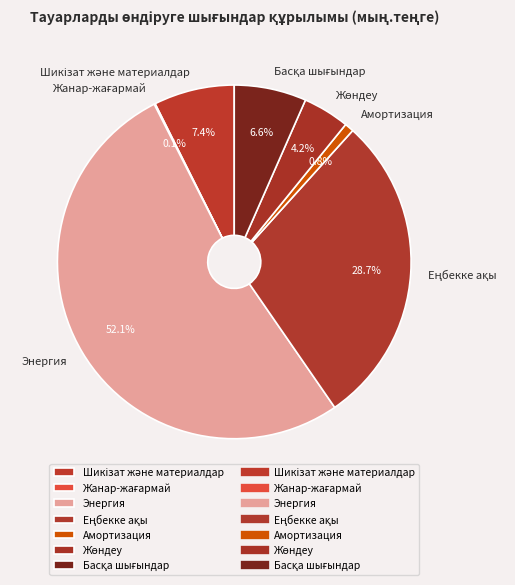

What is the largest slice in the pie chart?

Энергия